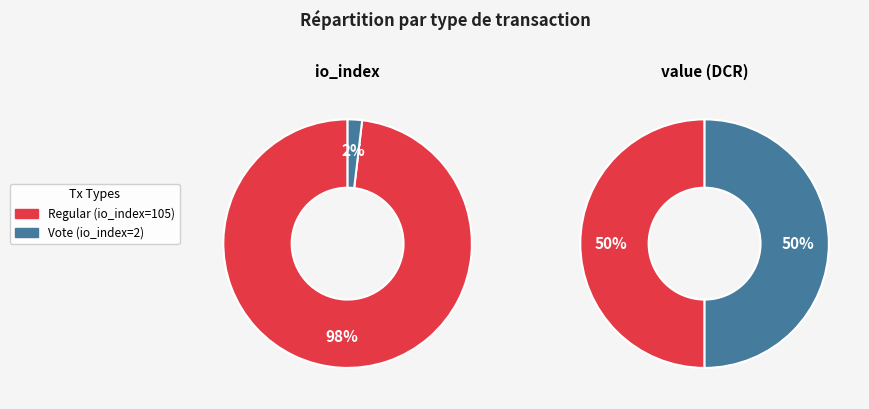

Which series has the widest spread of values?

values_io_index